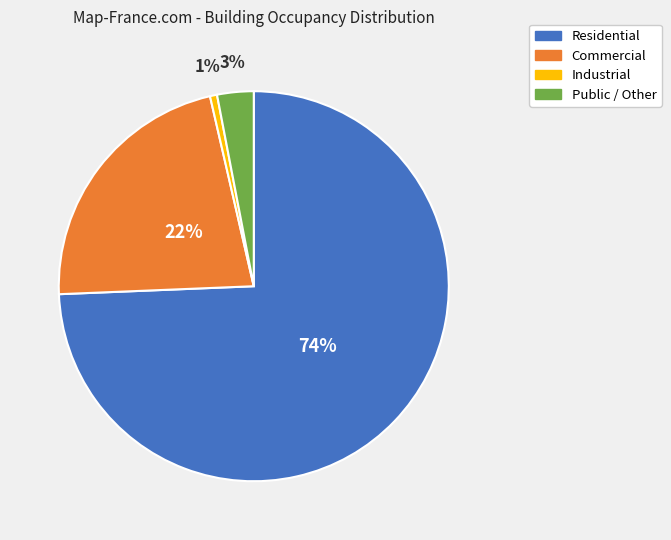

Does any single category account for the majority?

Yes